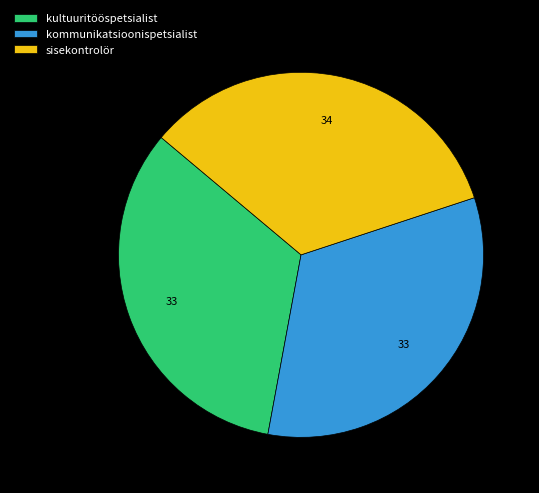

True or false: kultuuritööspetsialist accounts for 33% of the total.

True